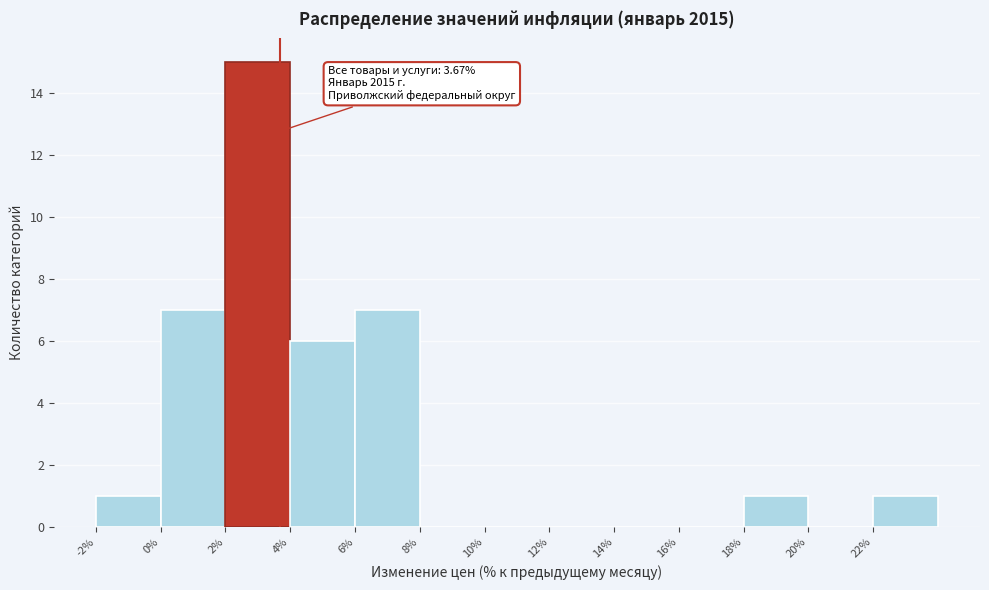

Over which range of the x-axis is the bar tallest?

2 to 4